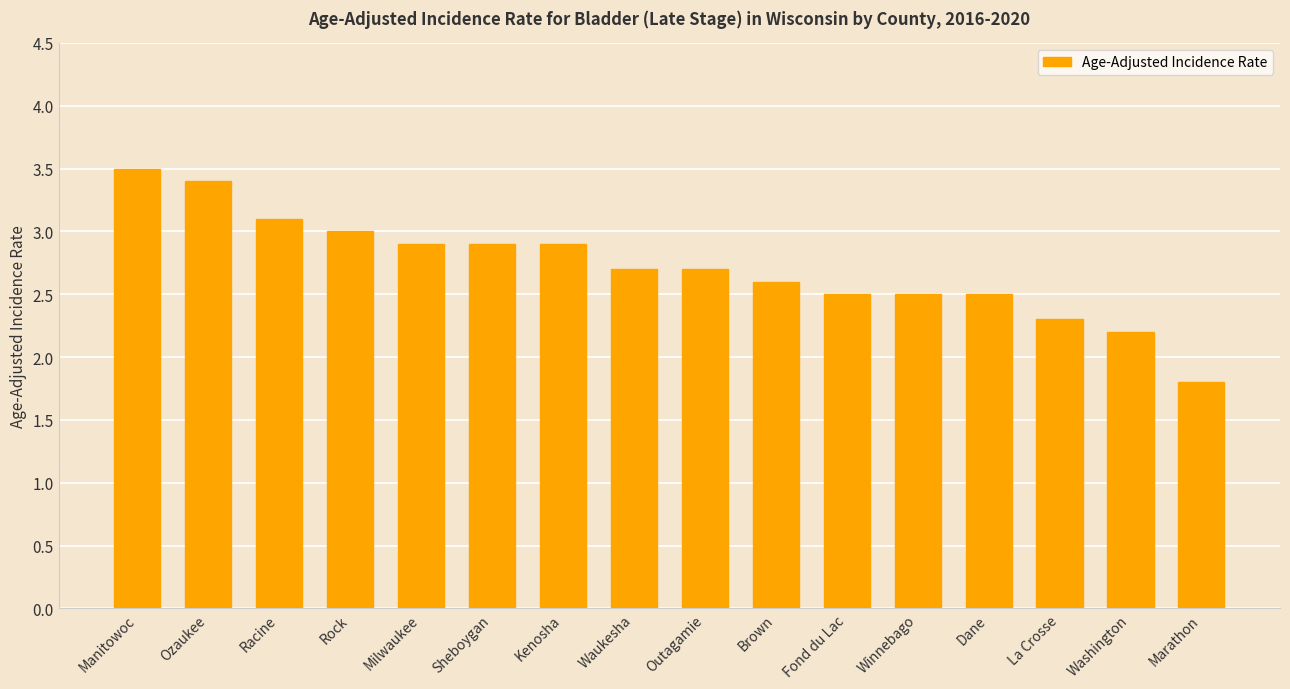

What is the value of the 2nd bar from the left?

3.4